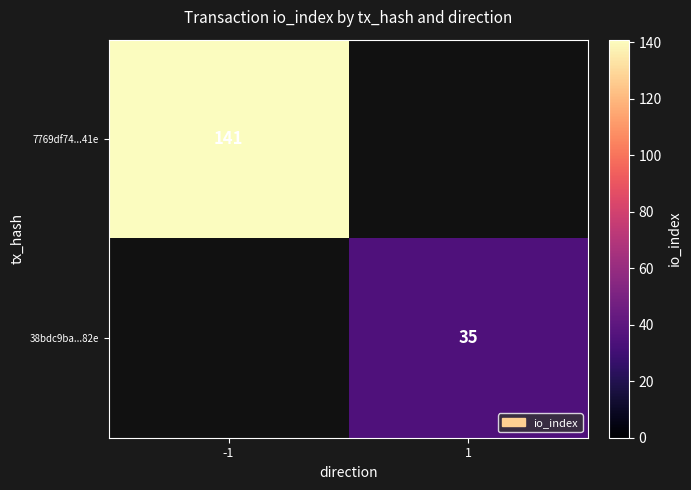

Which label corresponds to the smallest value in the chart?

1